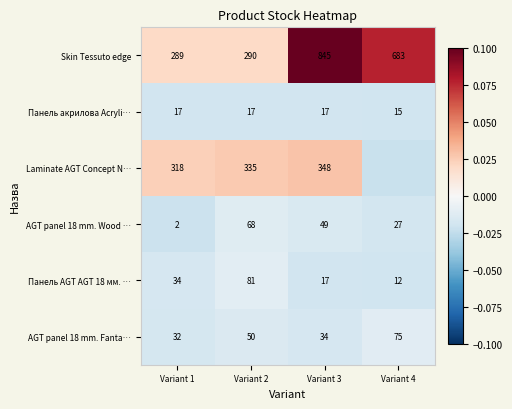

The value of Панель акрилова Acryli… at Variant 2 is -0.0. True or false?

False